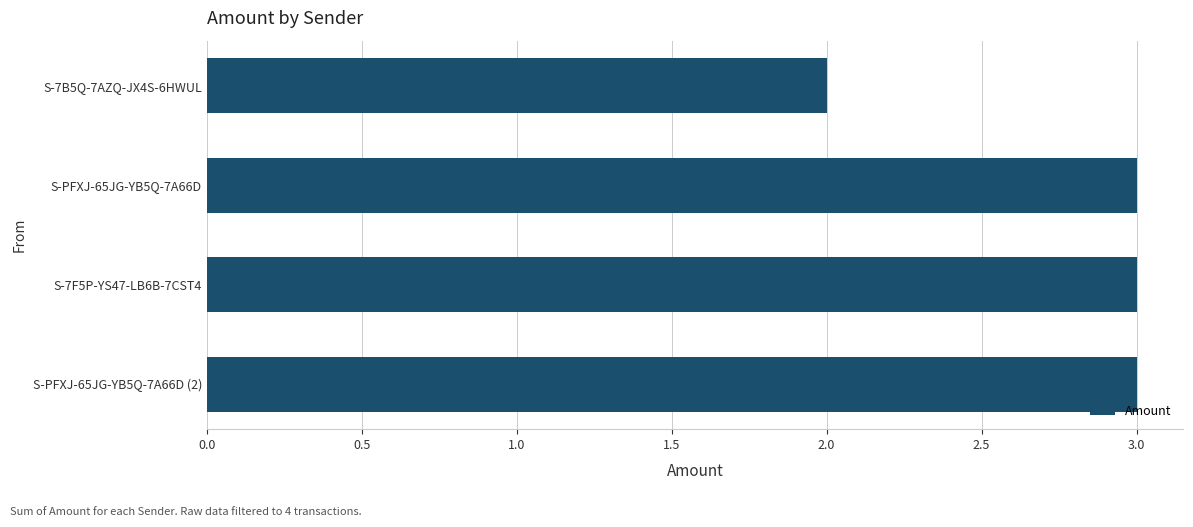

What is the change in value from S-7B5Q-7AZQ-JX4S-6HWUL to S-7F5P-YS47-LB6B-7CST4?

+1